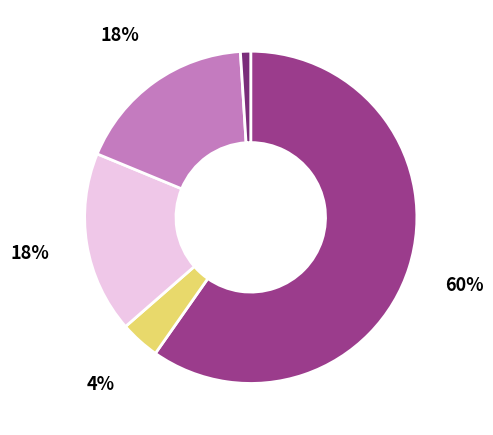

How many segments does this pie chart have?

5